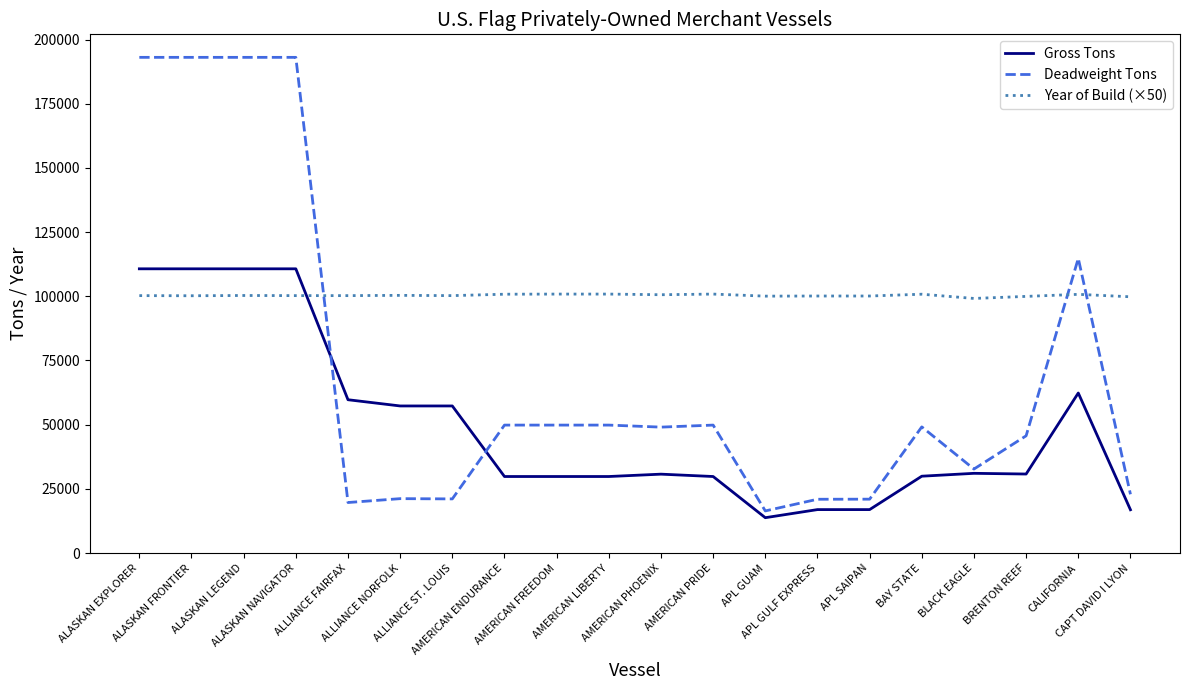

Is it true that Gross Tons equals 31041 at BLACK EAGLE?

True